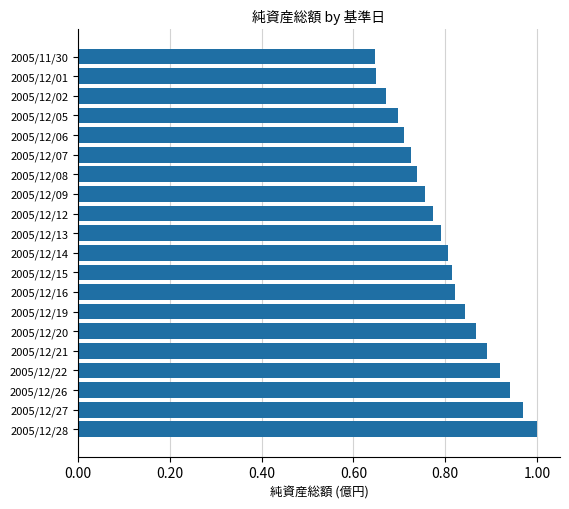

What is the difference between the maximum and minimum values?

0.4